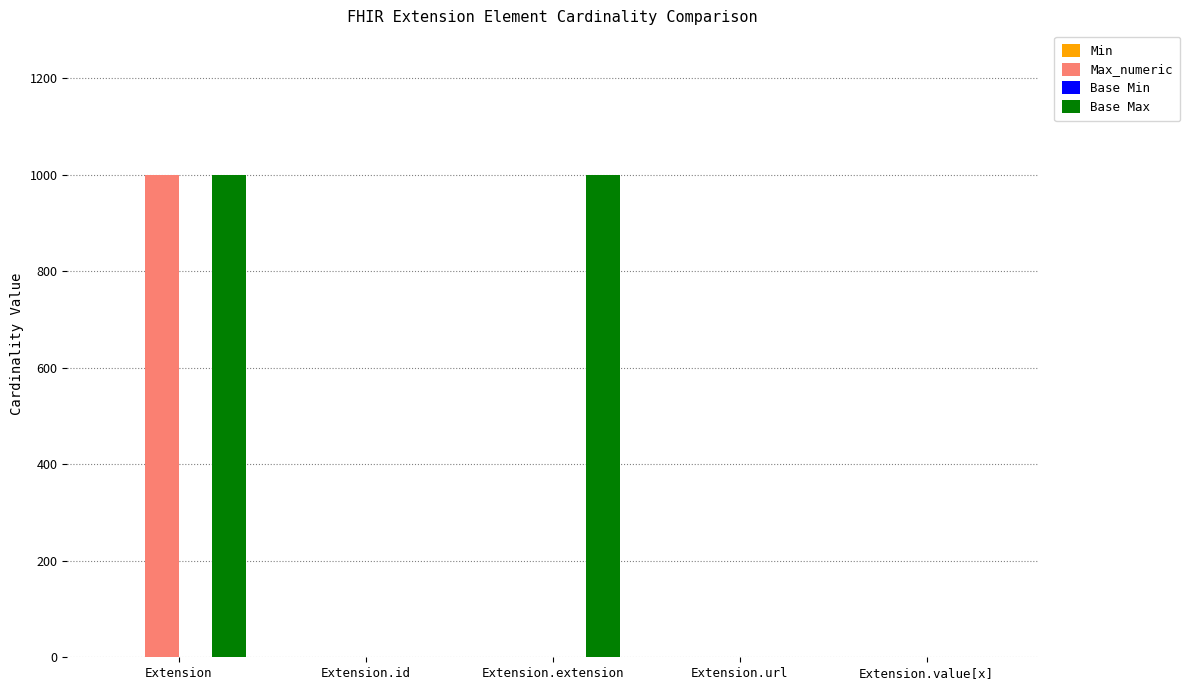

The value of Base Max at Extension.extension is 437. True or false?

False